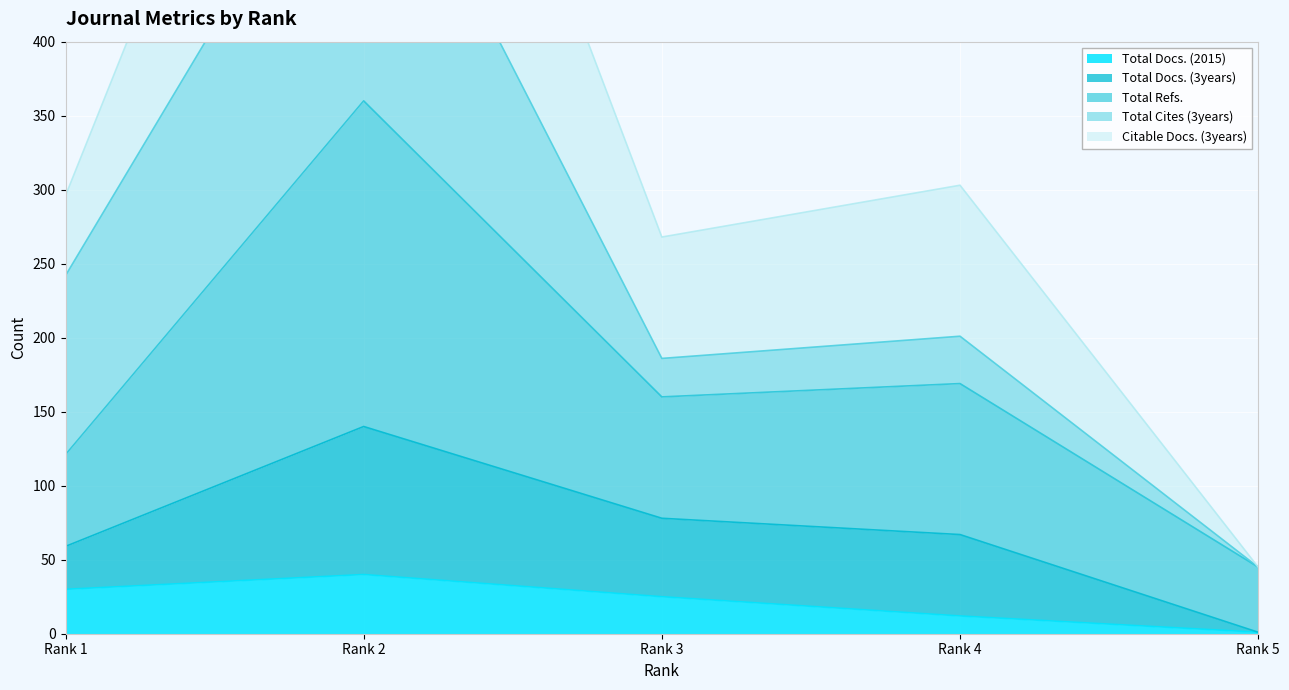

What is the value of the Total Refs. point at the 5th from the left?

45